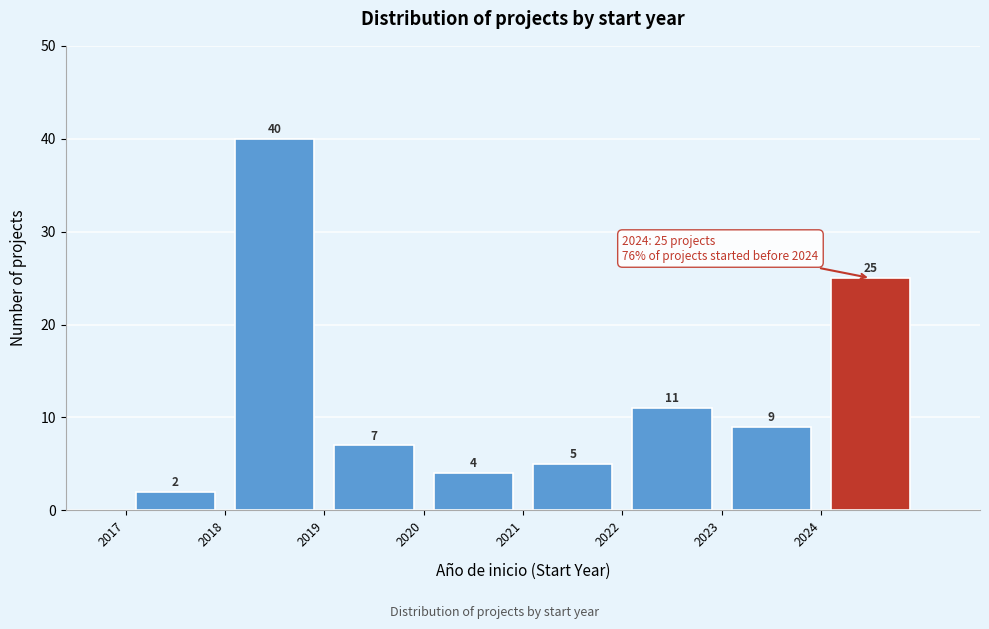

How tall is the bar that spans 2021 to 2022 on the x-axis?

5